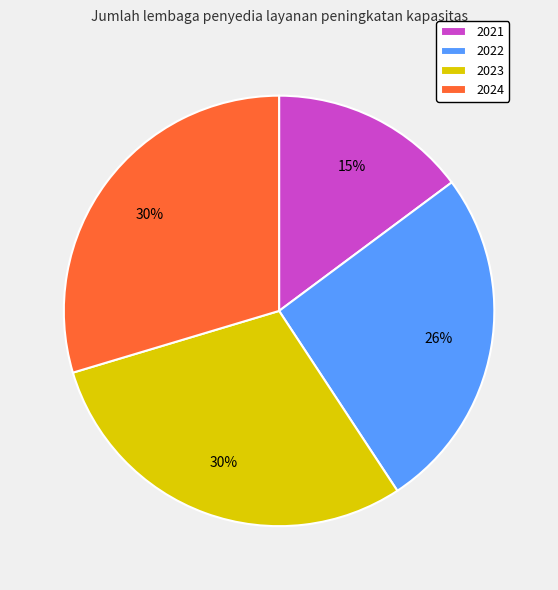

Which slice is the smallest?

2021